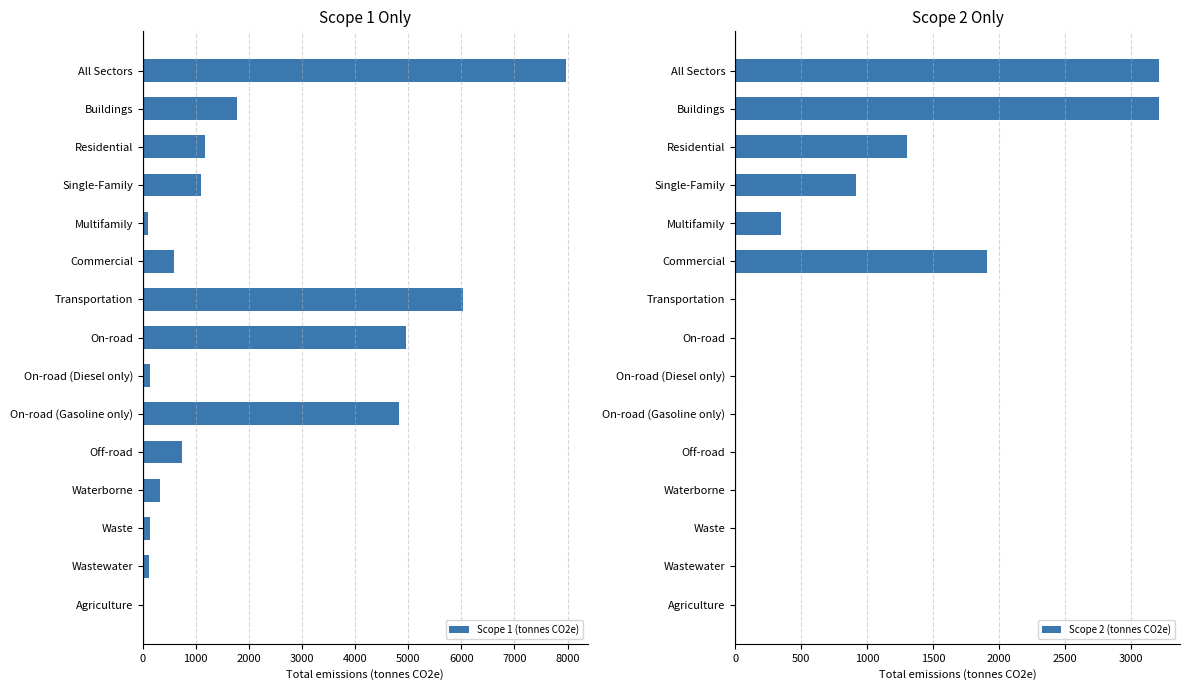

How many data points in Scope 1 (tonnes CO2e) are less than 748?

7